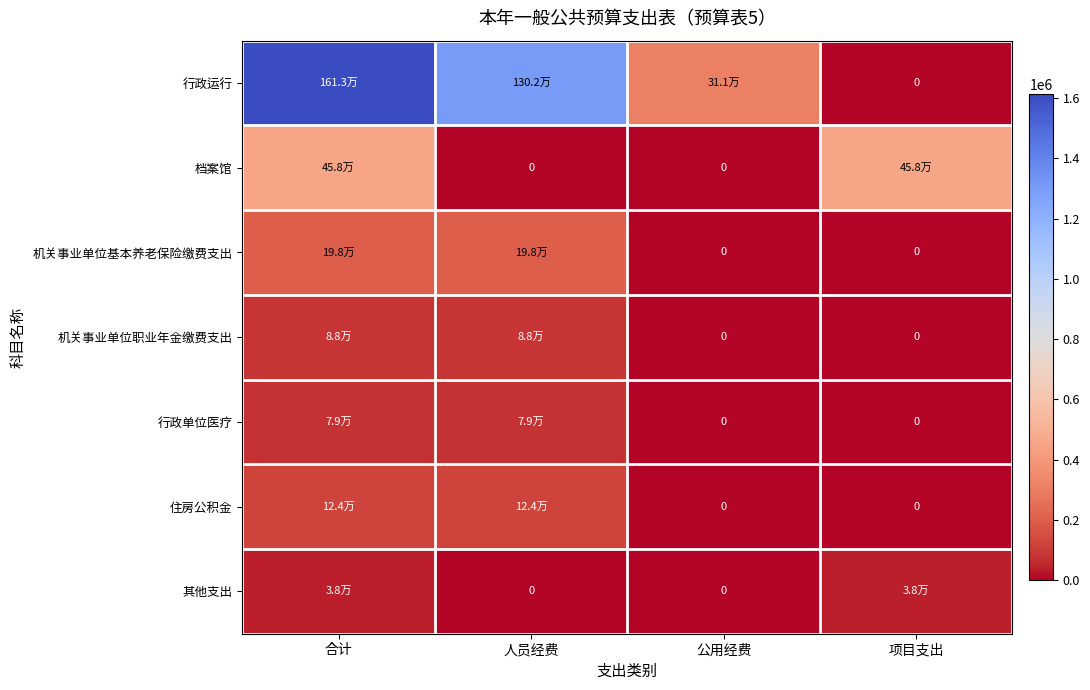

At which label does 其他支出 reach its minimum?

人员经费